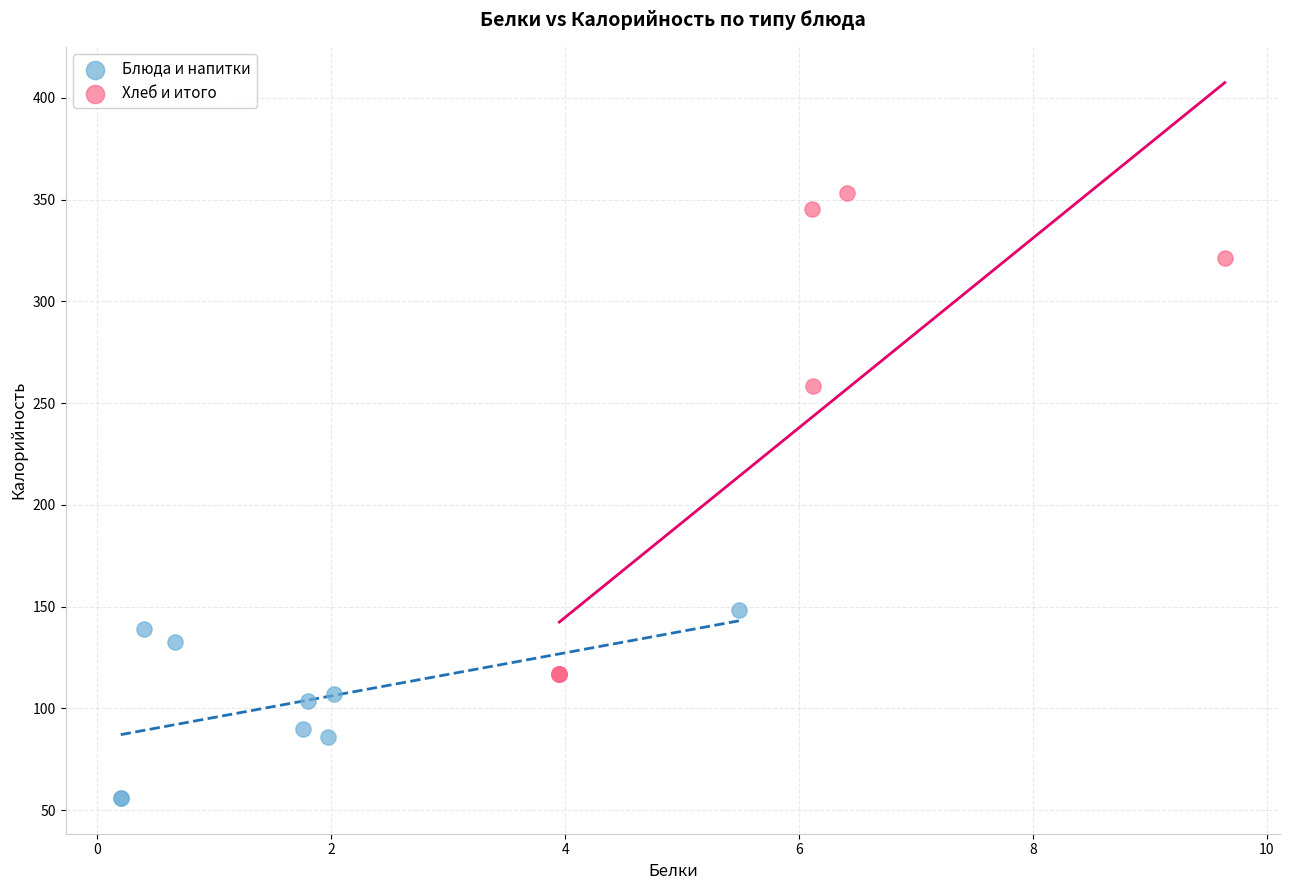

Which series contains the highest Y value?

Хлеб и итого